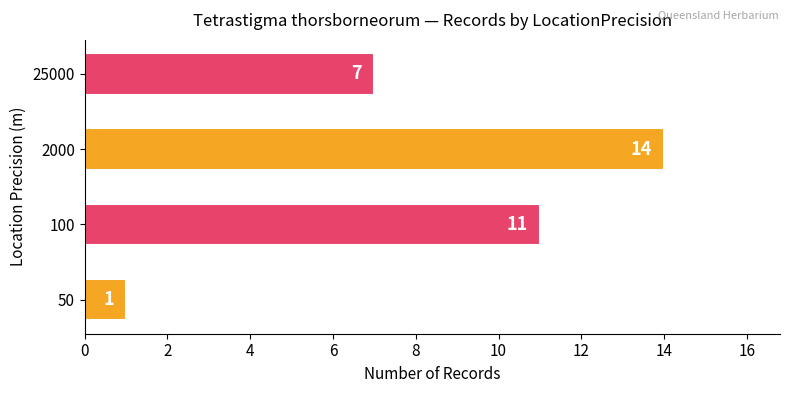

What is the sum of all values?

33